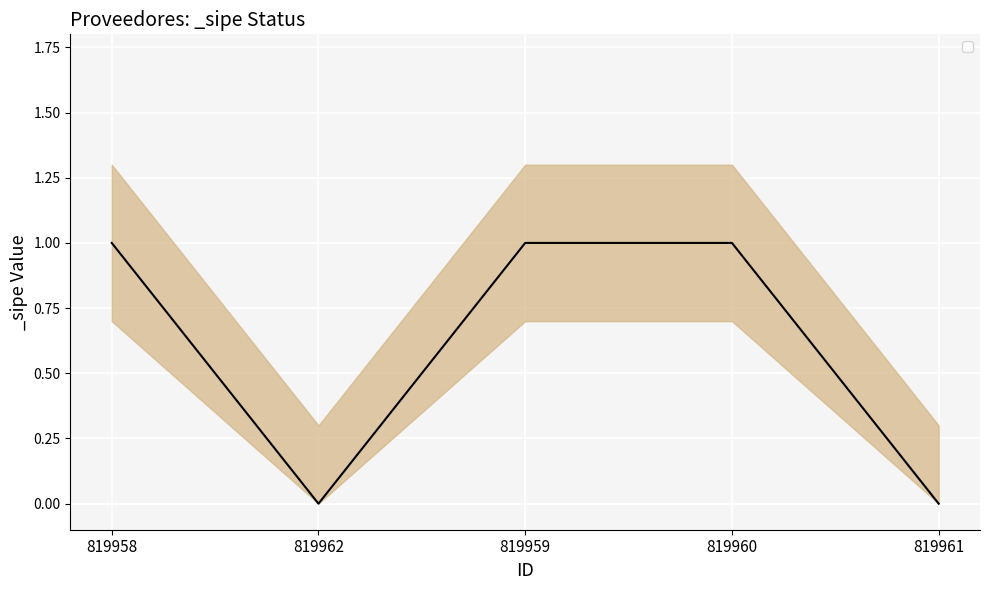

Reading left to right, extract all data points from this chart.

1	0	1	1	0